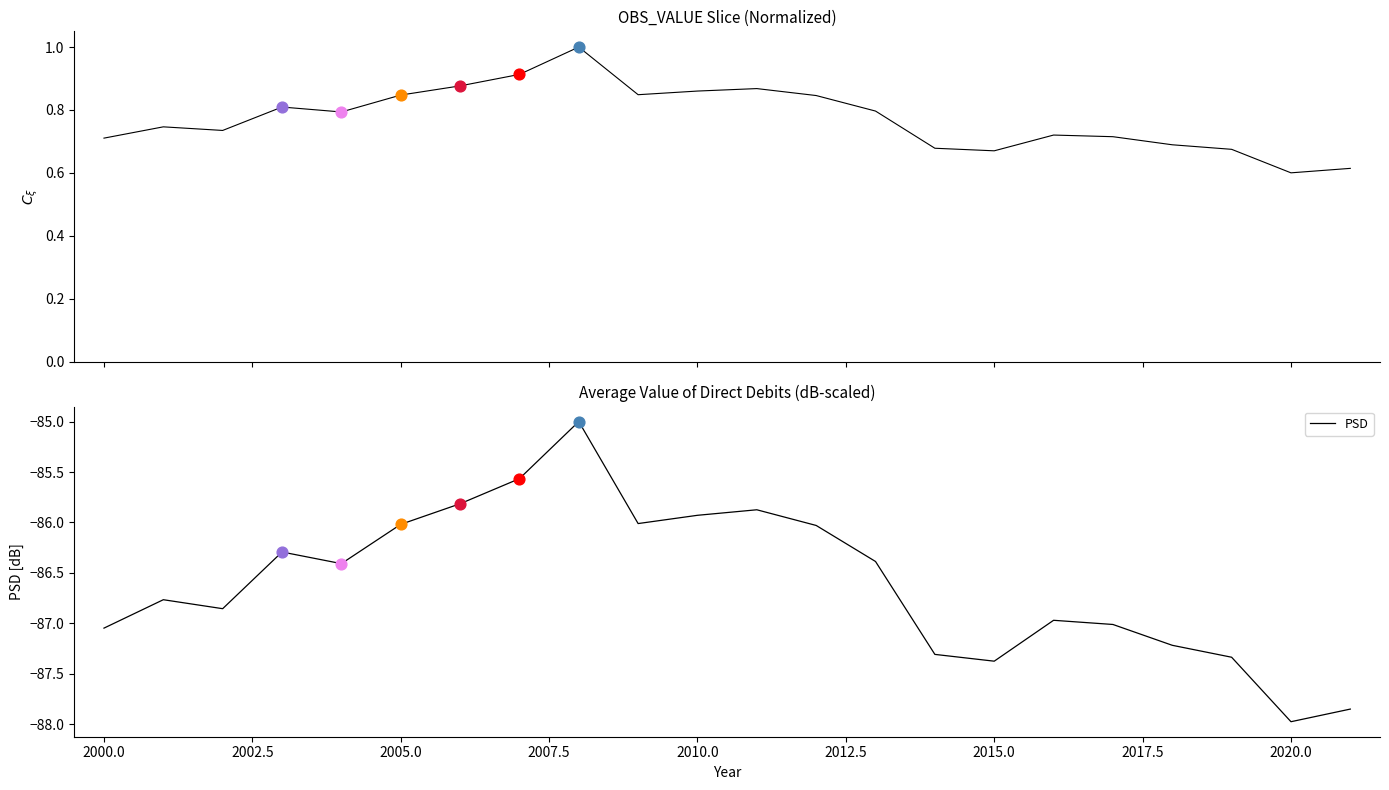

At how many categories does at least one series exceed -53?

22